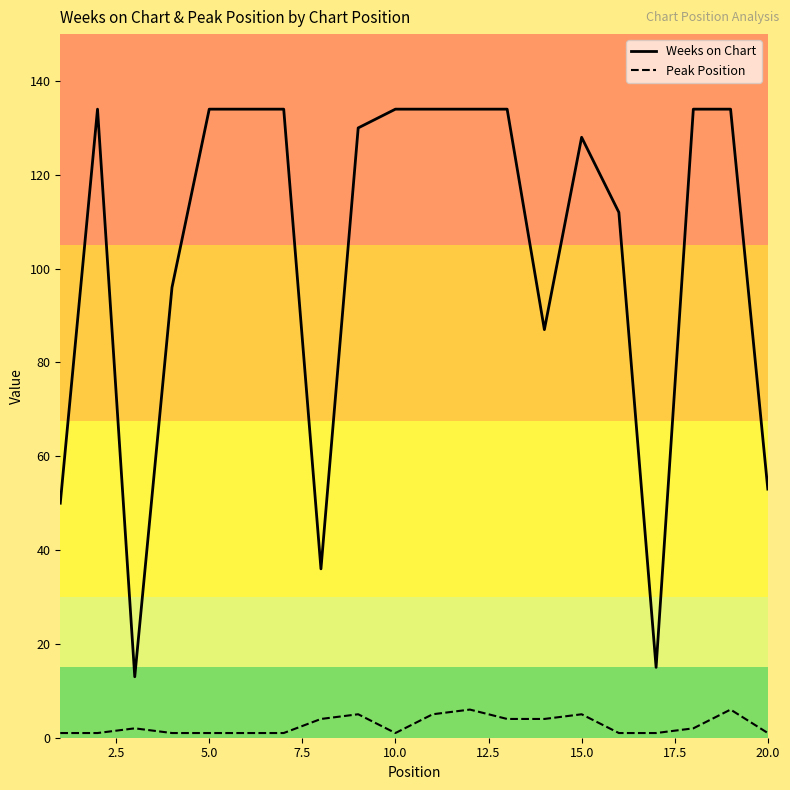

What is the highest value of the Peak Position series?

6